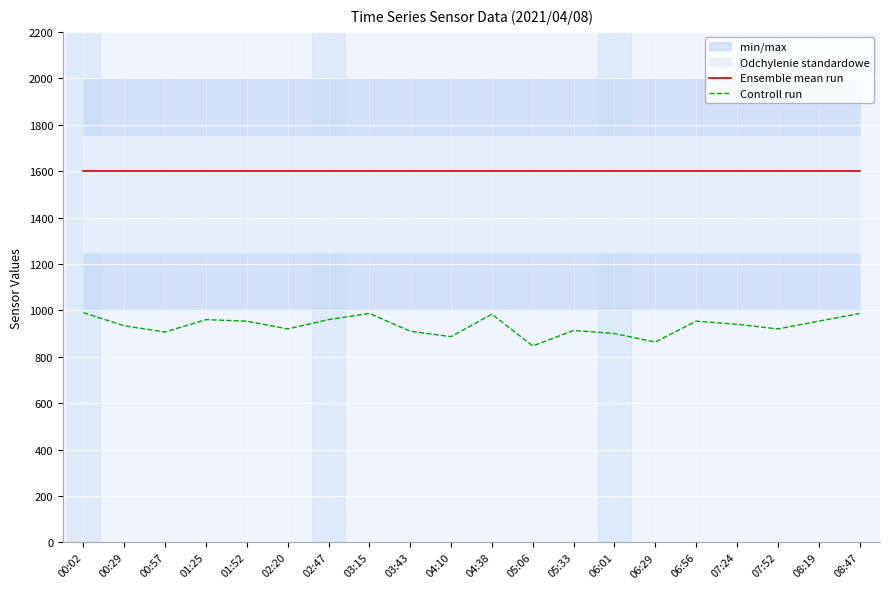

How many data points does each series have?

20